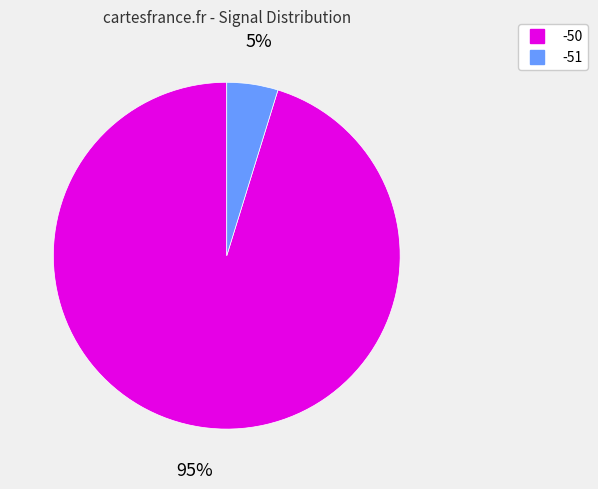

Count the number of slices in the pie.

2